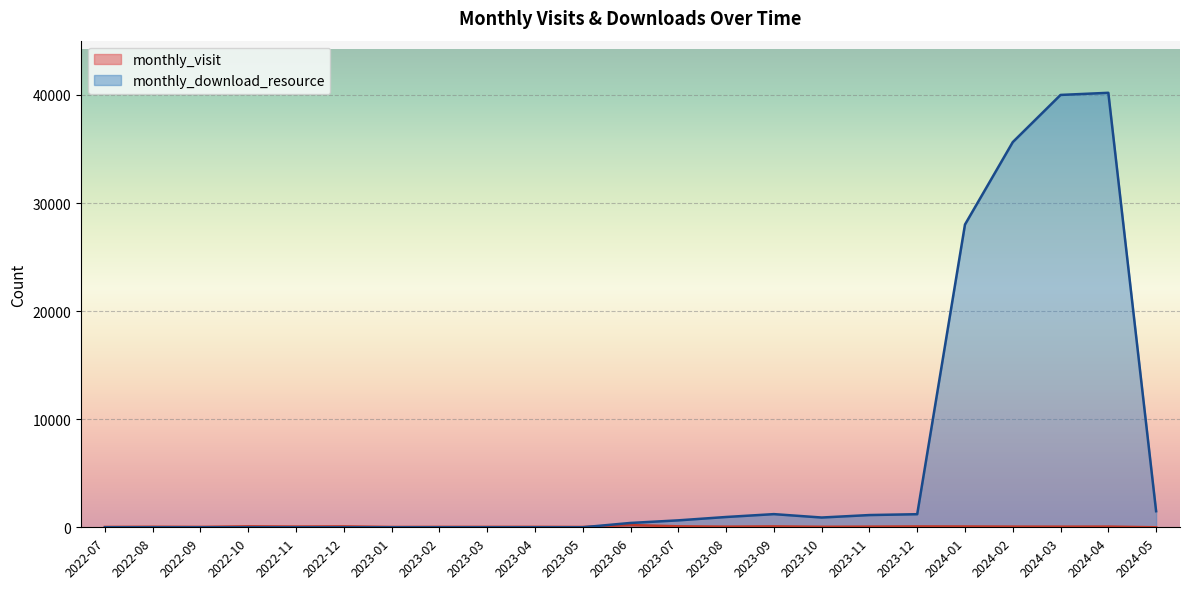

What is the value of the monthly_download_resource point at the 19th from the left?

28009